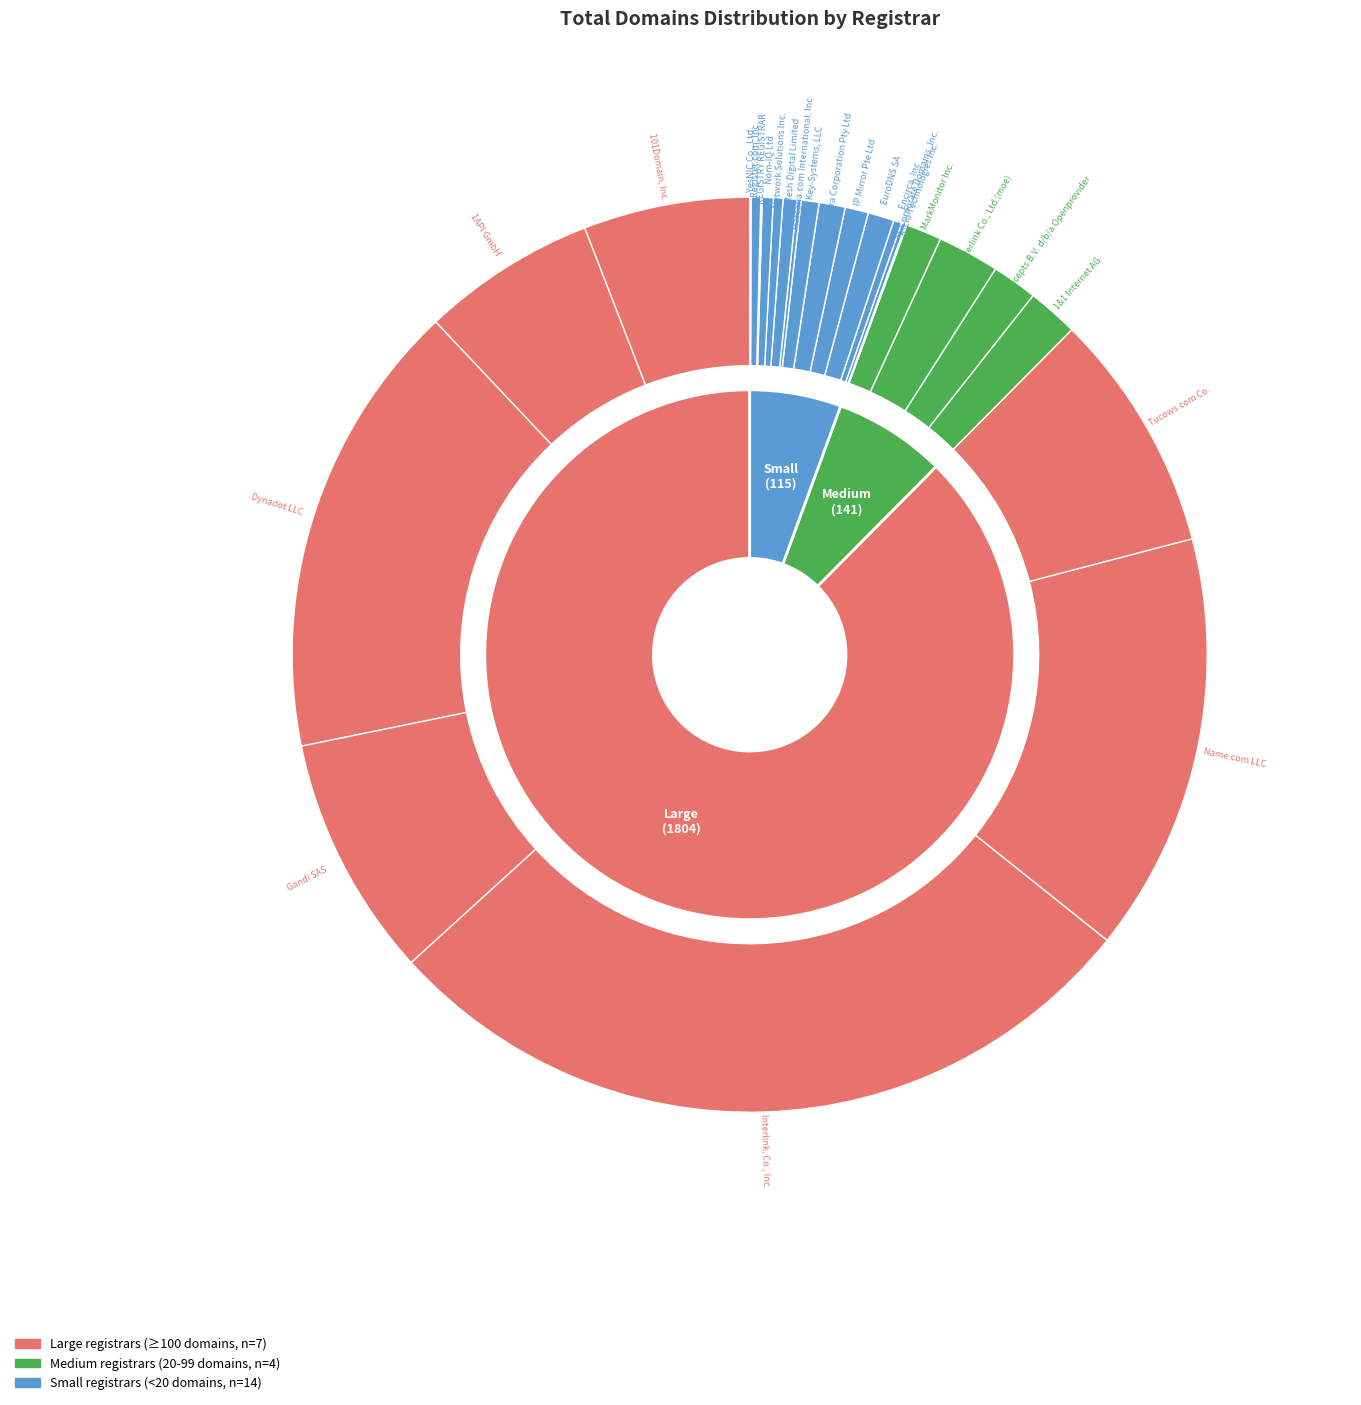

What is the change in value from Ascio Technologies Inc. to Mesh Digital Limited?

+9